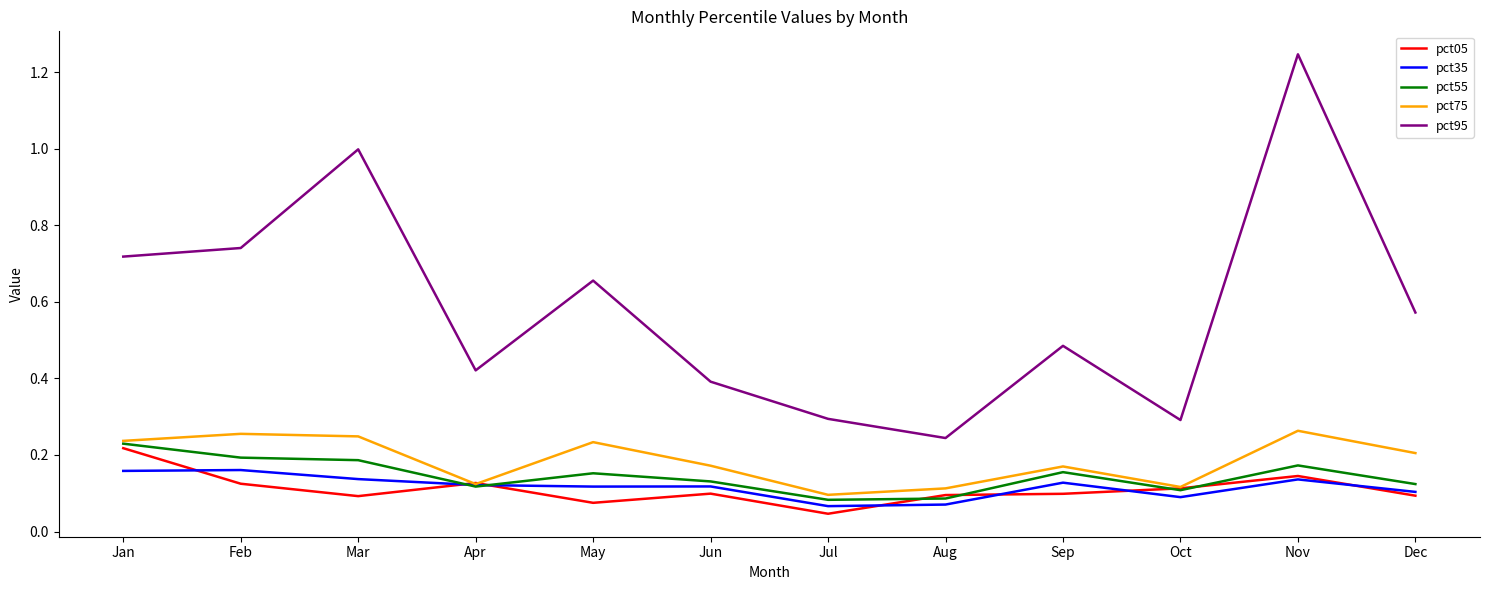

At which label does pct05 reach its minimum?

Jul